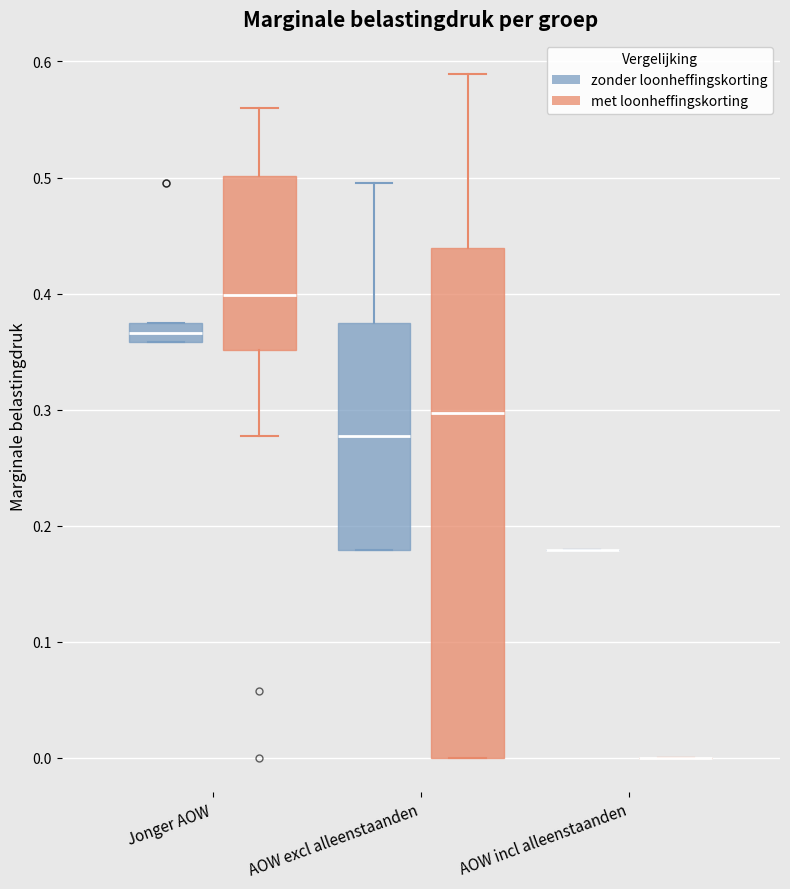

Comparing the boxes themselves (not the whiskers), which one is the tallest?

AOW excl alleenstaanden (met loonheffingskorting)